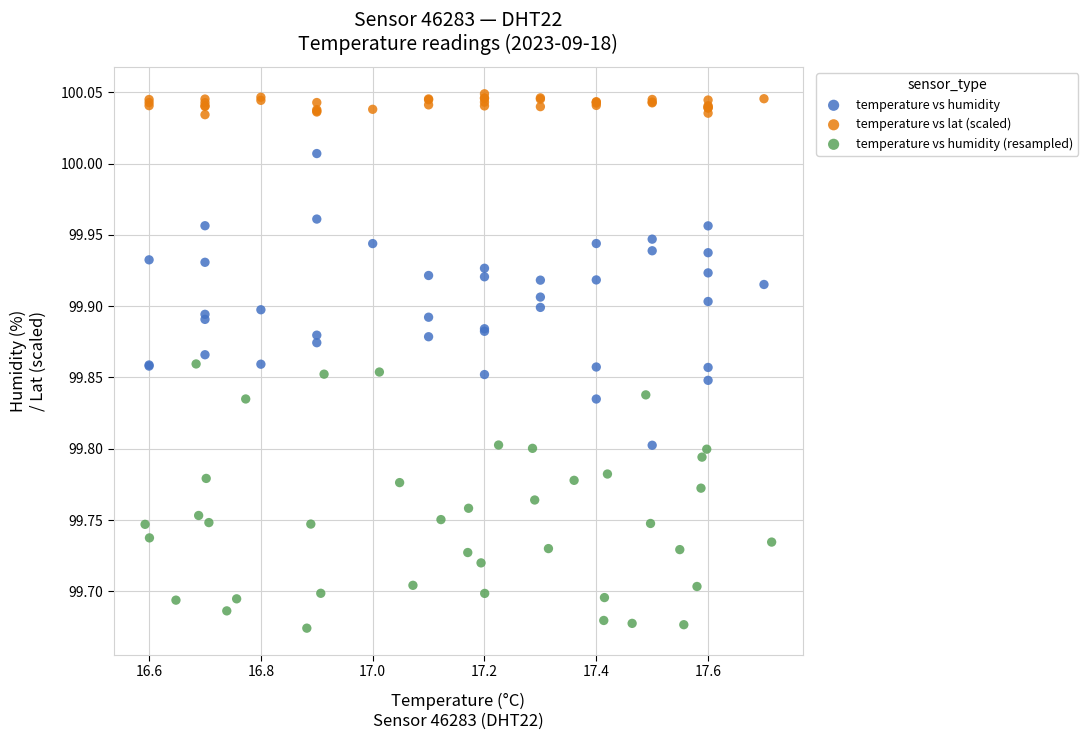

Which series has the widest spread of Y values?

temperature vs humidity